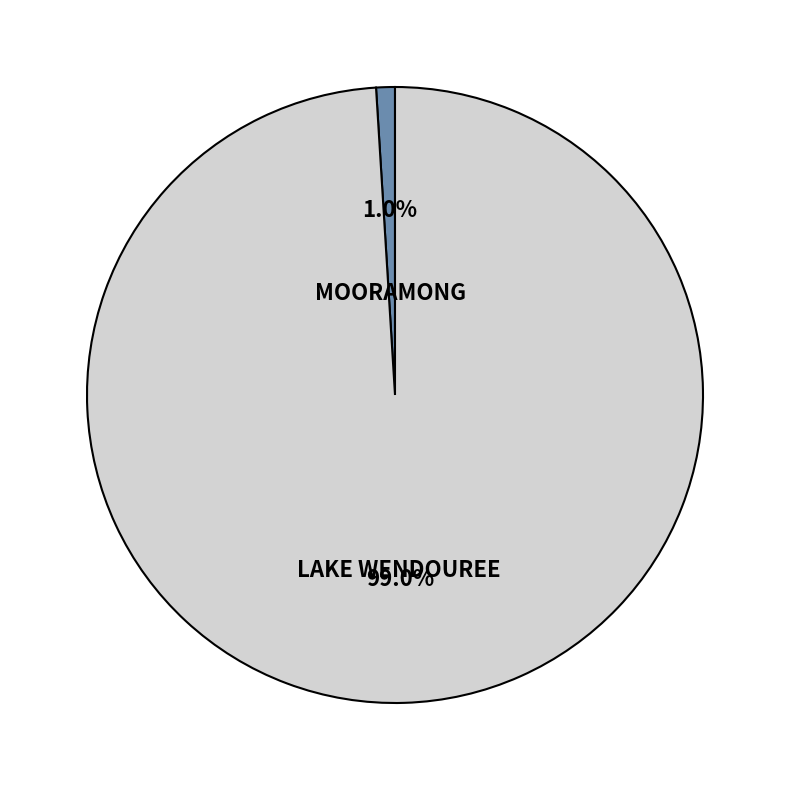

Is the sum of LAKE WENDOUREE and MOORAMONG greater than half?

Yes